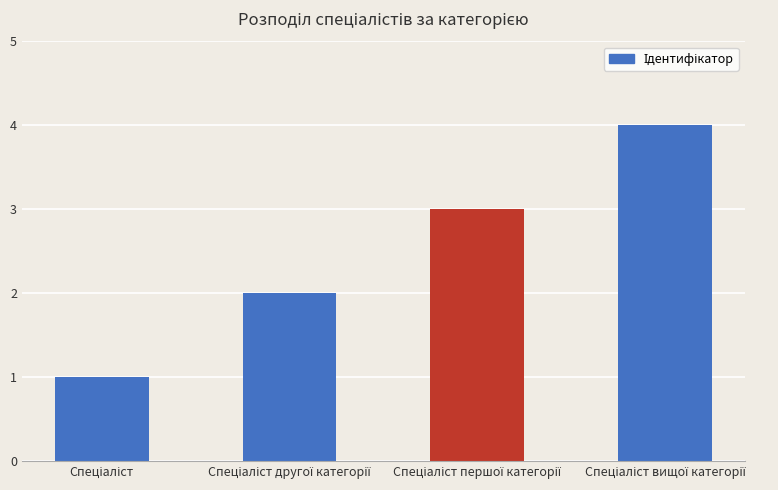

How many distinct data groups are displayed?

1